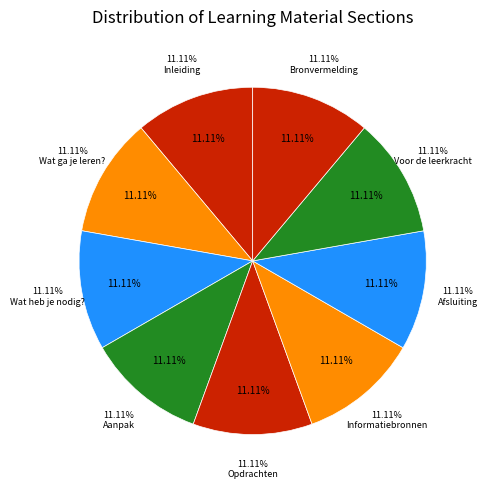

Is Wat heb je nodig? the majority of the pie?

No